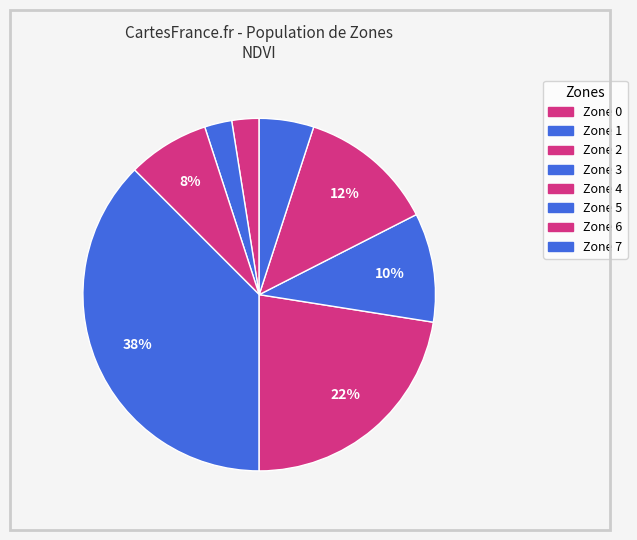

Is it true that Zone 4 is 37% of the pie?

False